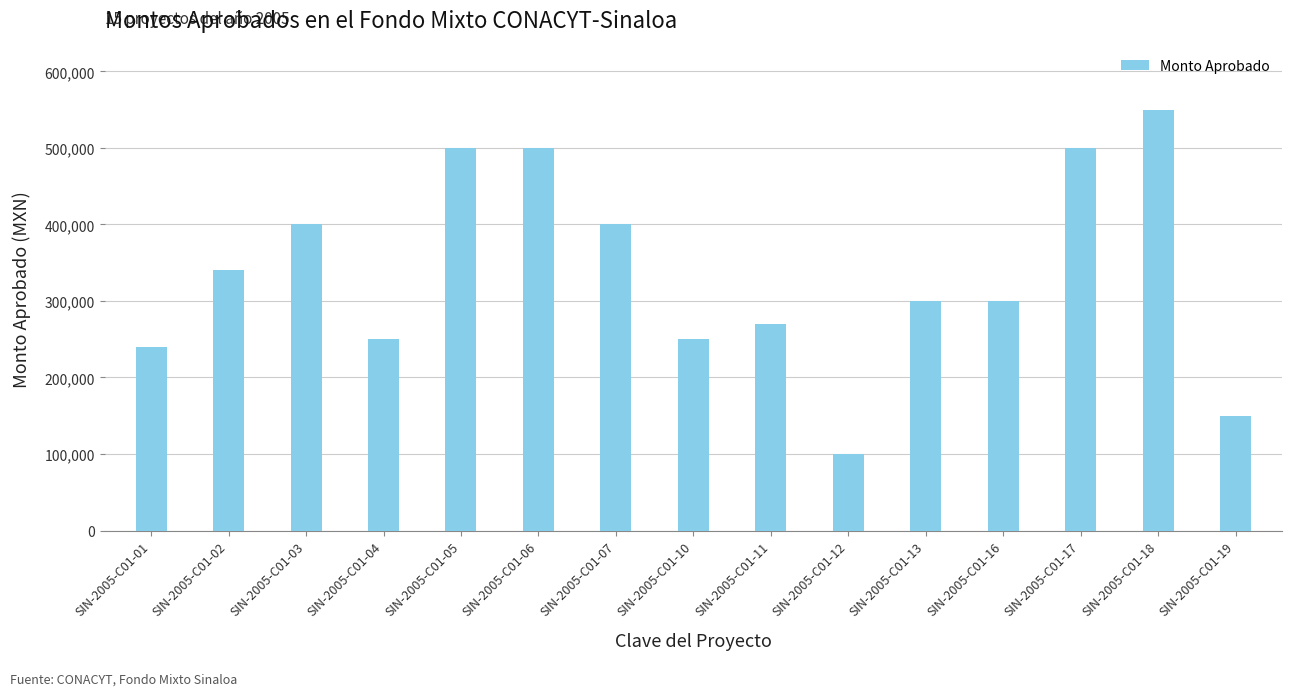

At which category does the chart reach its peak across all series?

SIN-2005-C01-18